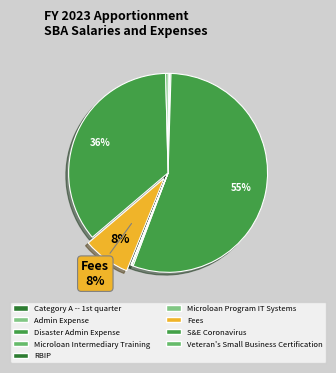

Is Disaster Admin Expense the majority of the pie?

Yes